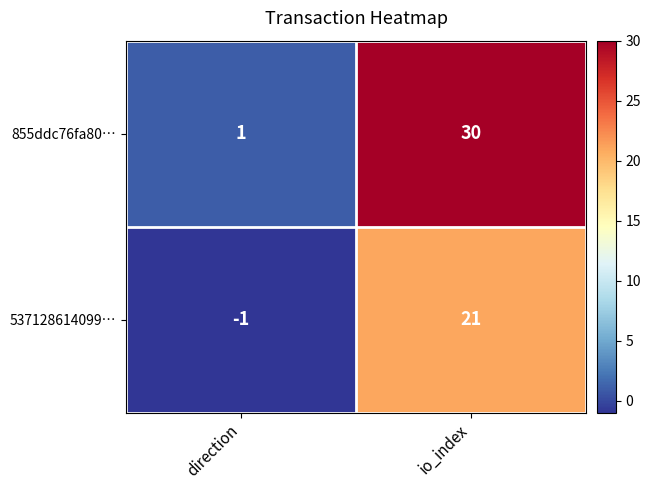

The value of 855ddc76fa80… at io_index is 42. True or false?

False